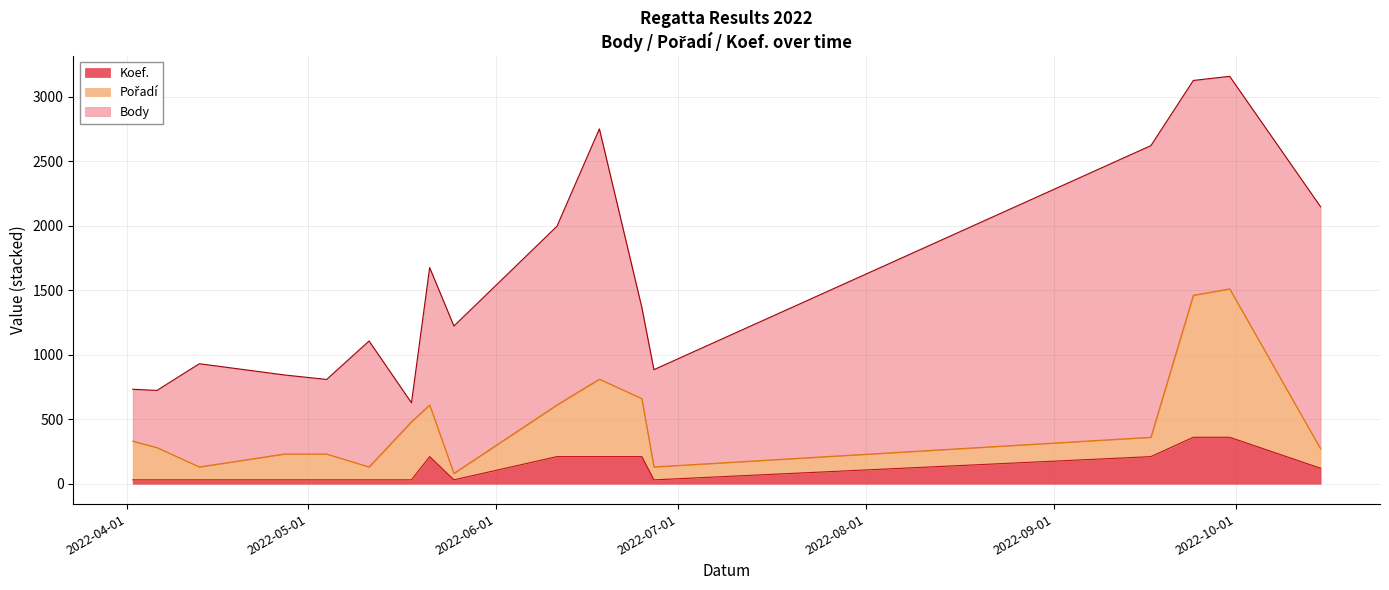

Does the chart have visible grid lines?

Yes